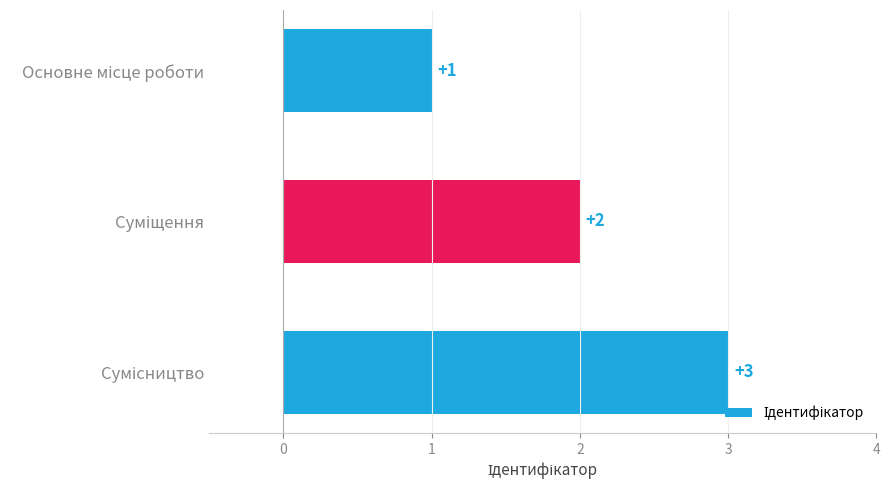

Count the values in the range 1 to 3.

3